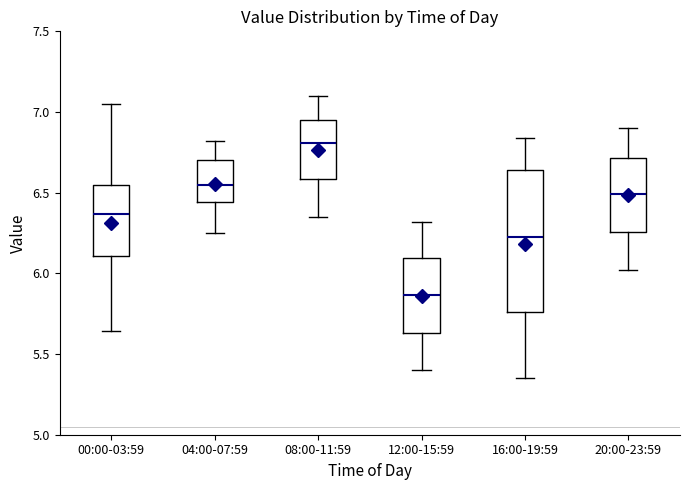

Where is the lower edge of the box for 08:00-11:59 on the y-axis? The values are not printed on the chart, so give them approximately, as read against the axis.

6.60